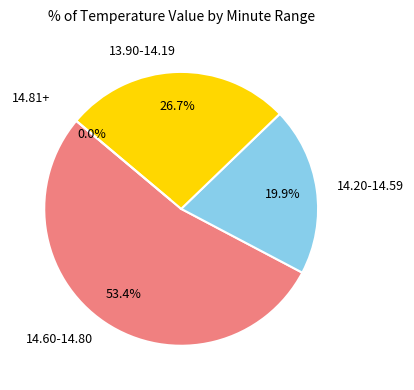

The 9 slice represents 1% of the pie. True or false?

False